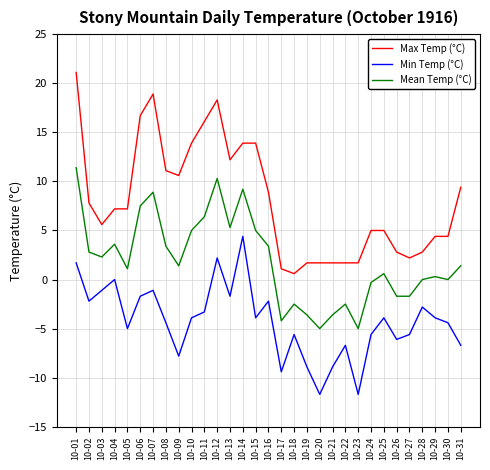

Reading left to right, list all the values displayed in this chart.

Max Temp (°C): 21.1	7.8	5.6	7.2	7.2	16.7	18.9	11.1	10.6	13.9	16.1	18.3	12.2	13.9	13.9	8.9	1.1	0.6	1.7	1.7	1.7	1.7	1.7	5.0	5.0	2.8	2.2	2.8	4.4	4.4	9.4
Min Temp (°C): 1.7	-2.2	-1.1	0.0	-5.0	-1.7	-1.1	-4.4	-7.8	-3.9	-3.3	2.2	-1.7	4.4	-3.9	-2.2	-9.4	-5.6	-8.9	-11.7	-8.9	-6.7	-11.7	-5.6	-3.9	-6.1	-5.6	-2.8	-3.9	-4.4	-6.7
Mean Temp (°C): 11.4	2.8	2.3	3.6	1.1	7.5	8.9	3.4	1.4	5.0	6.4	10.3	5.3	9.2	5.0	3.4	-4.2	-2.5	-3.6	-5.0	-3.6	-2.5	-5.0	-0.3	0.6	-1.7	-1.7	0.0	0.3	0.0	1.4